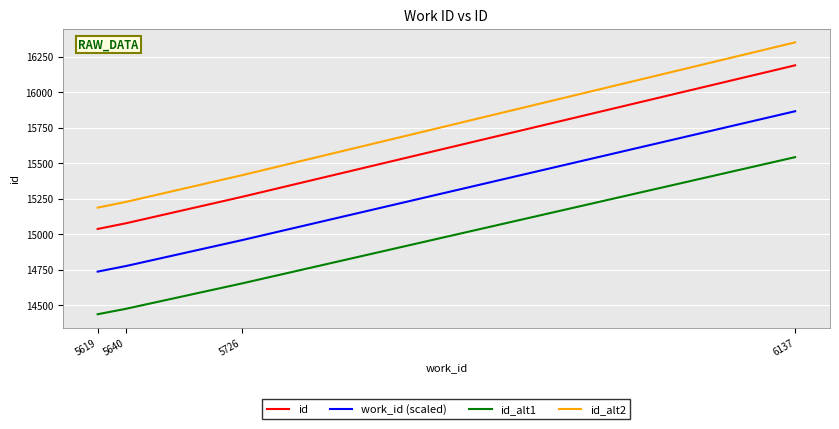

Does the chart display data point markers on the line(s)?

No